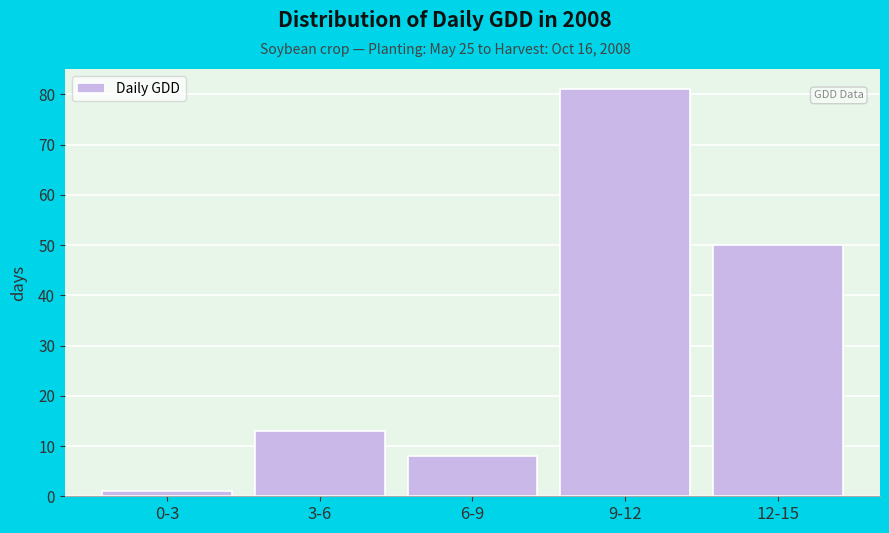

Reading right to left, what are all the values shown in this chart?

12-15=50	9-12=81	6-9=8	3-6=13	0-3=1